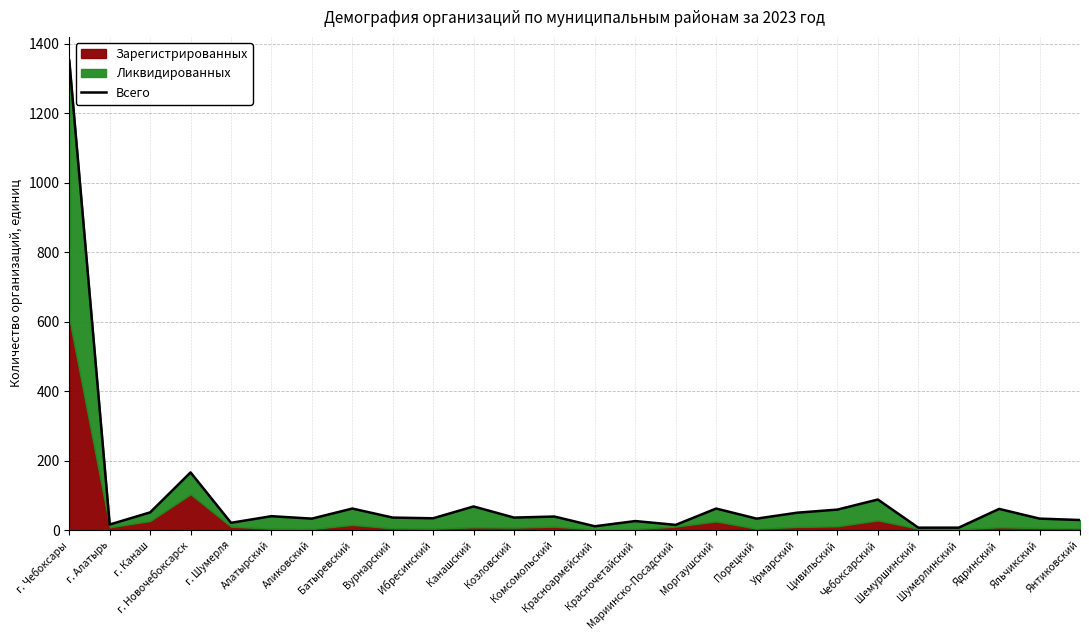

Rank the categories by value from lowest to highest.

Шемуршинский, Шумерлинский, Красноармейский, Мариинско-Посадский, г. Алатырь, г. Шумерля, Красночетайский, Янтиковский, Аликовский, Порецкий, Яльчикский, Ибресинский, Вурнарский, Козловский, Комсомольский, Алатырский, Урмарский, г. Канаш, Цивильский, Ядринский, Батыревский, Моргаушский, Канашский, Чебоксарский, г. Новочебоксарск, г. Чебоксары